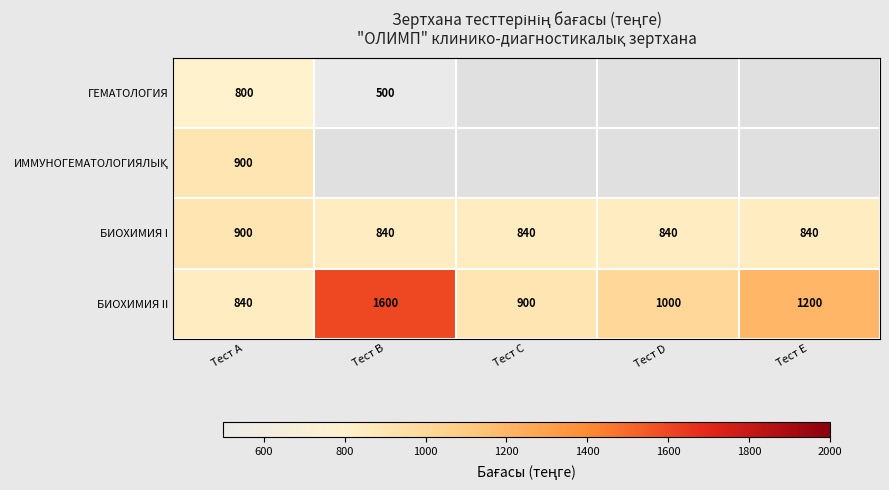

At which label is БИОХИМИЯ II closest to 1220?

Тест E